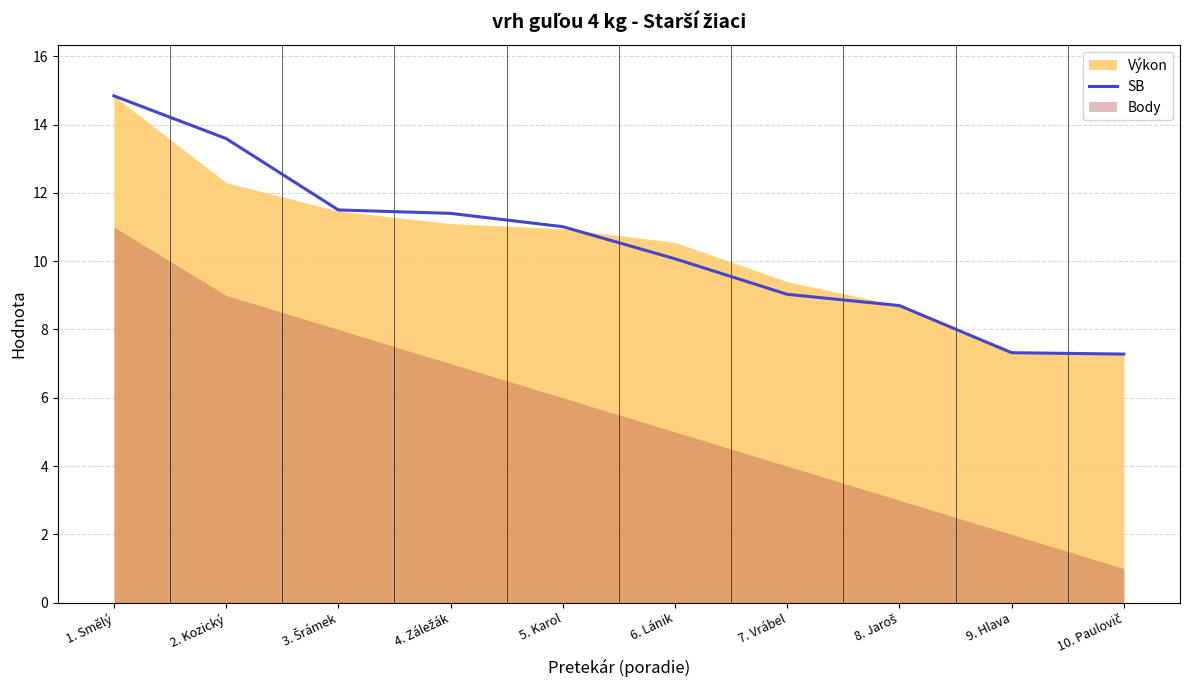

What is the value of the 10th point from the left?

7.3